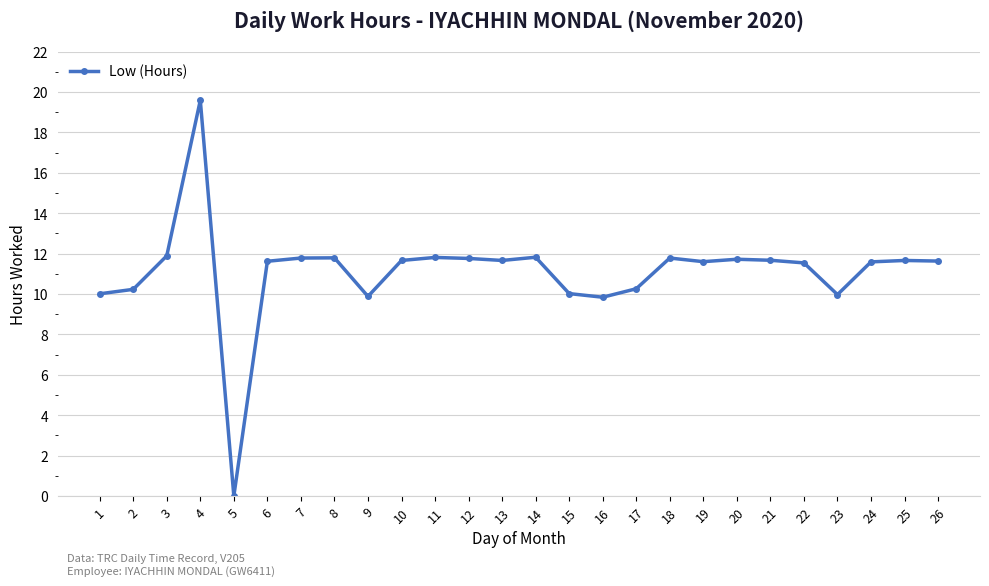

What is the maximum value shown in the chart?

19.6